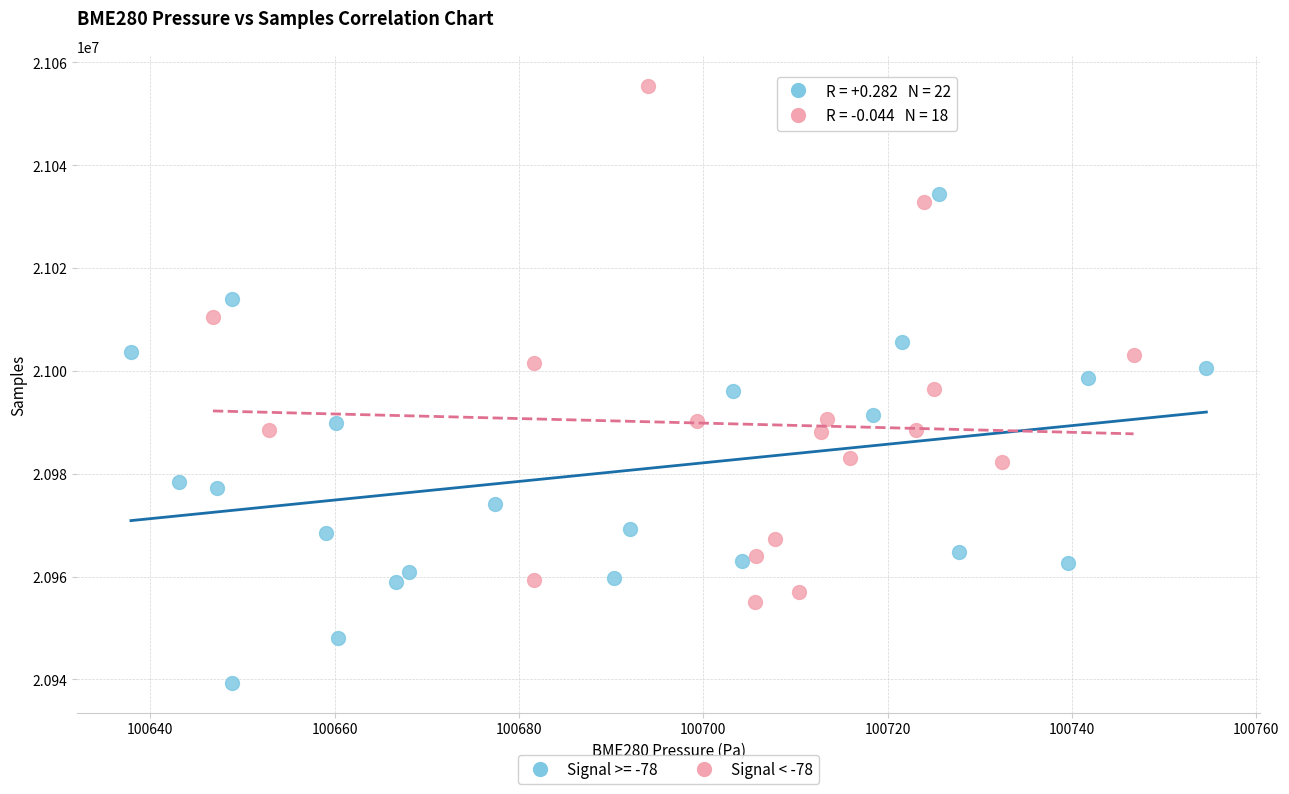

Which series reaches the maximum Y coordinate?

Signal < -78